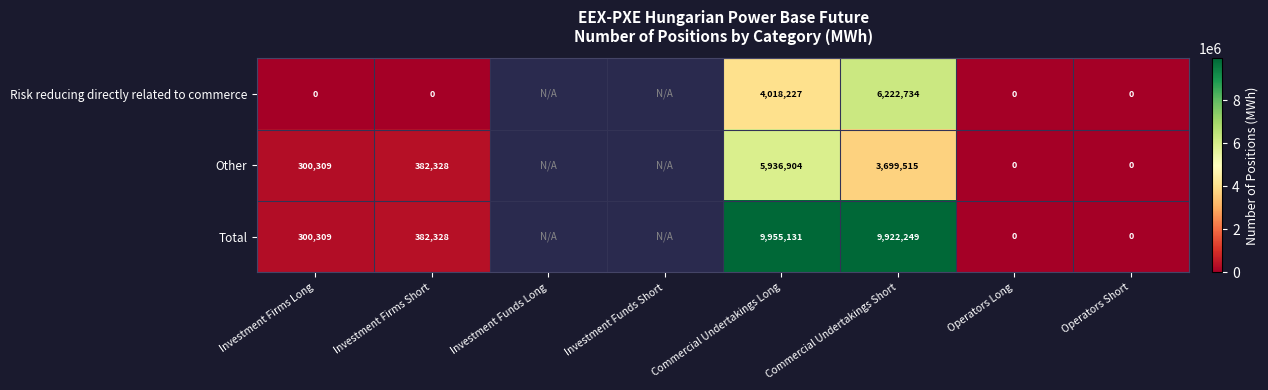

Which category has the lowest value across all series?

Investment Firms Long